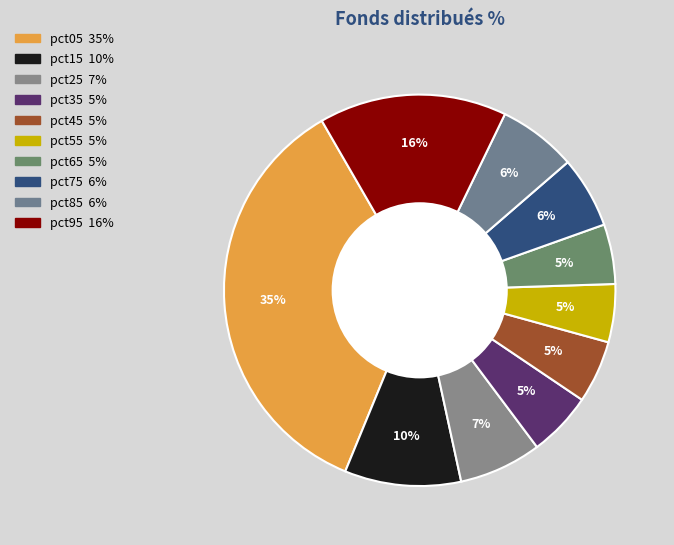

To the nearest percent, what percentage of the pie is pct85?

6%